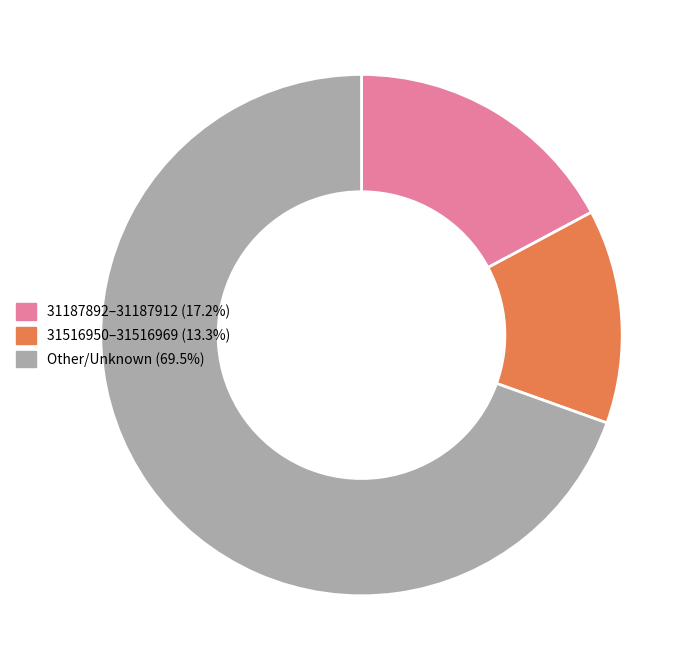

Is there any slice that represents more than half of the pie?

Yes